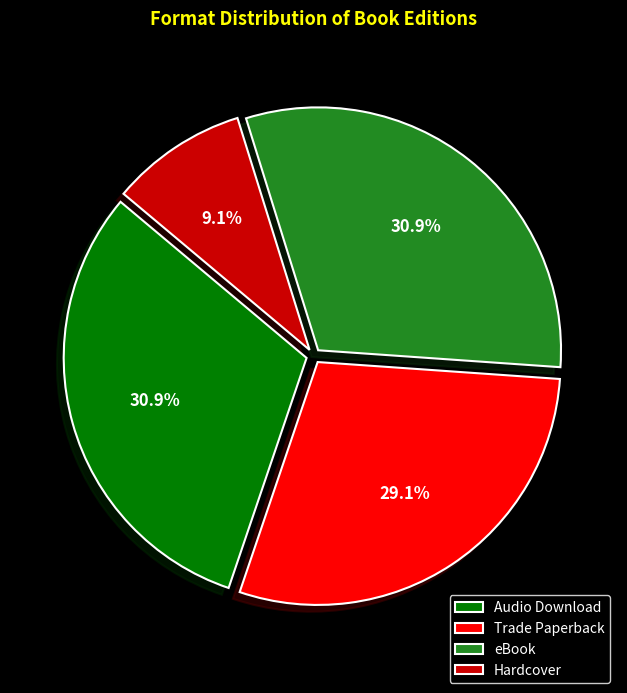

Count the number of slices in the pie.

4